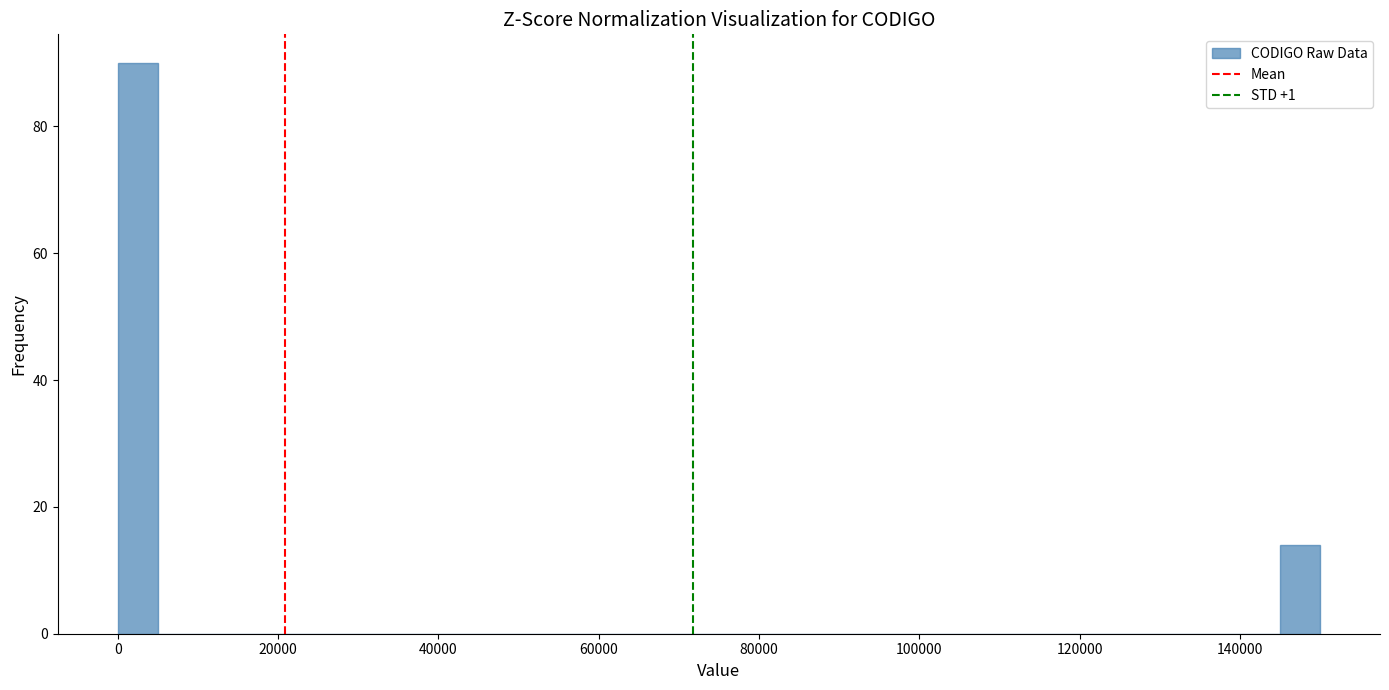

Around what value on the x-axis is the tallest bar? Give the approximate position of its centre, as read against the axis.

2000